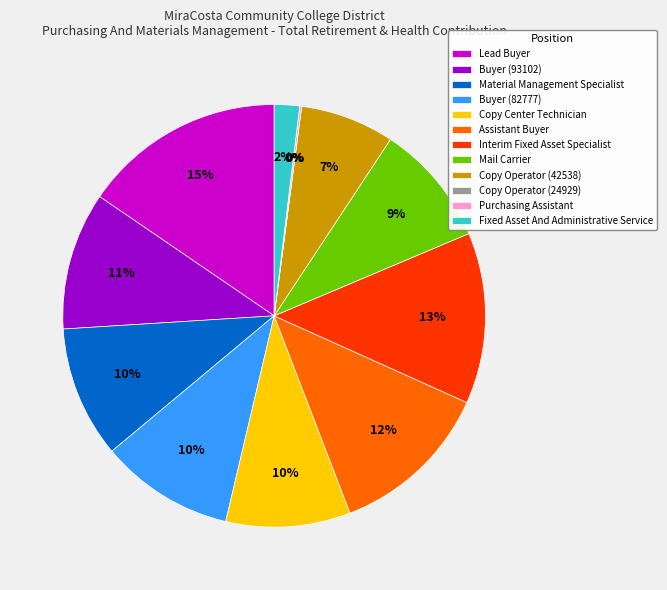

Which slice is the largest?

Lead Buyer